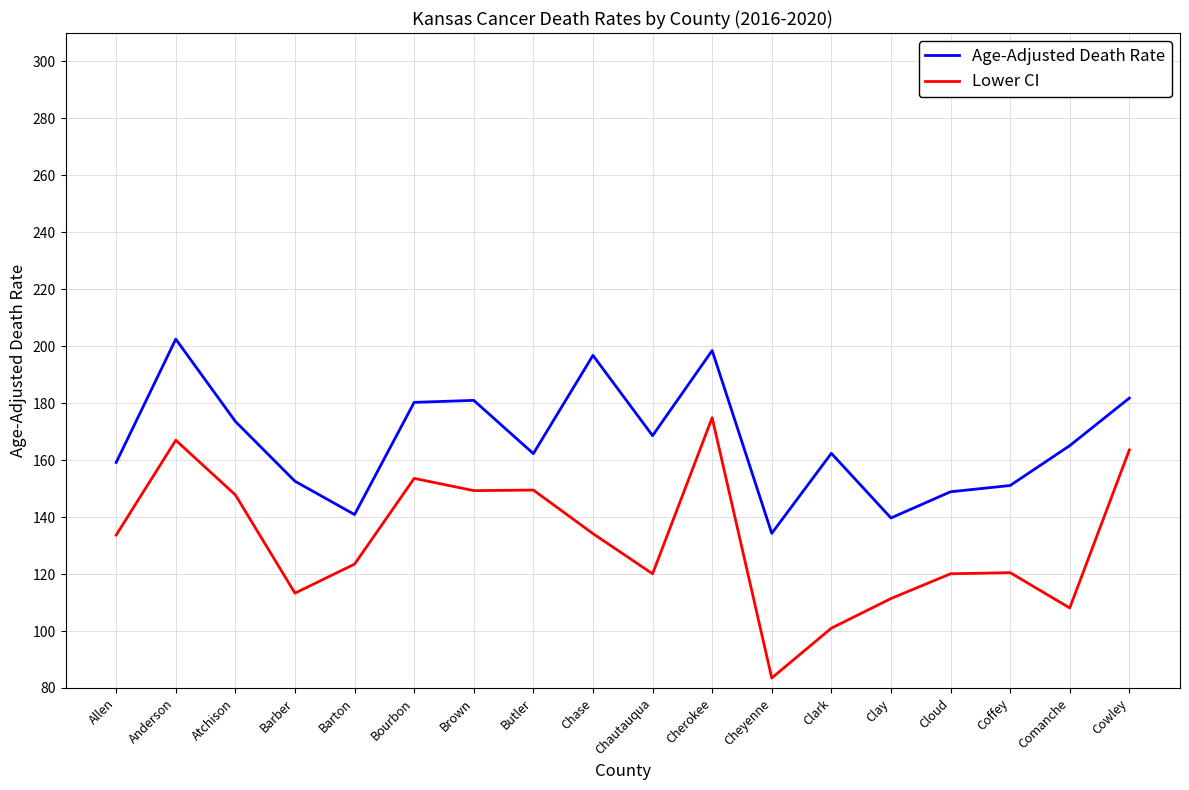

Is the value of Age-Adjusted Death Rate at Brown greater than the value of Lower CI at Coffey?

Yes